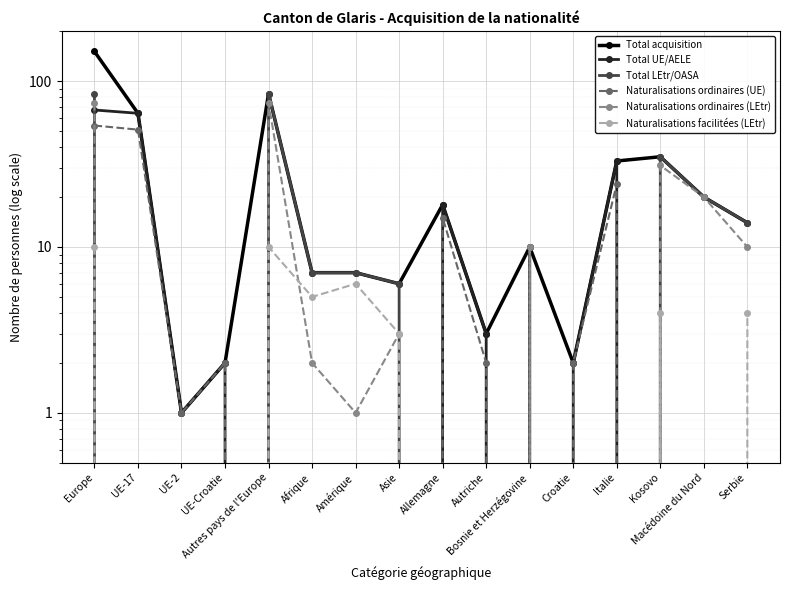

What is the value of the Total acquisition point at the 1st from the left?

151